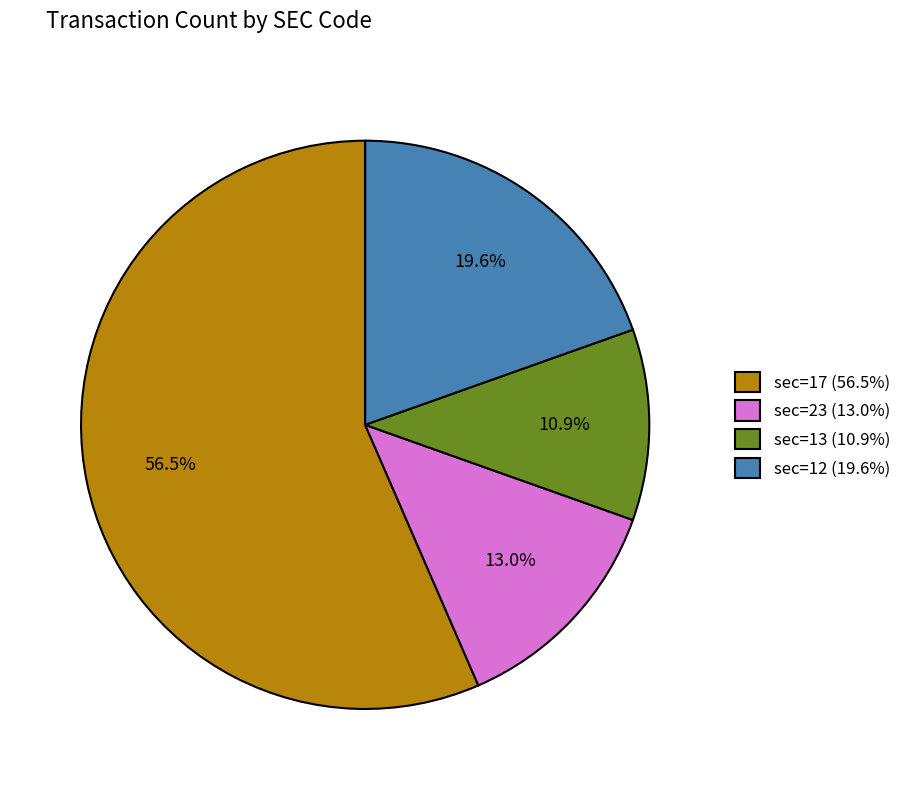

Which slice represents more than half of the pie?

sec=17 (56.5%)